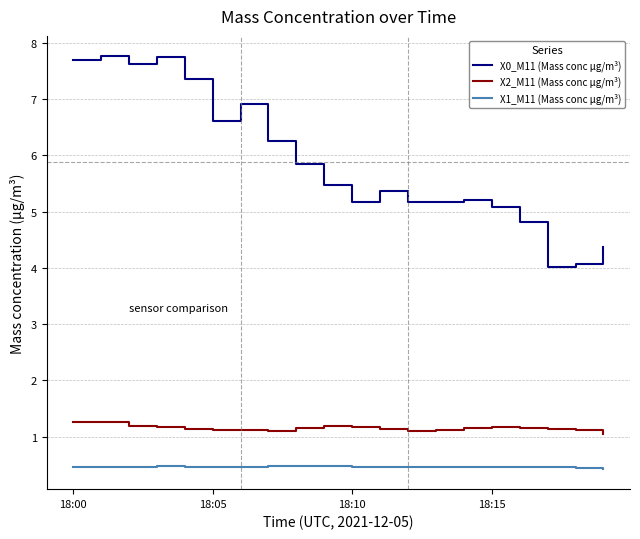

What are all the series names shown in the legend?

X0_M11 (Mass conc μg/m³), X2_M11 (Mass conc μg/m³), X1_M11 (Mass conc μg/m³)